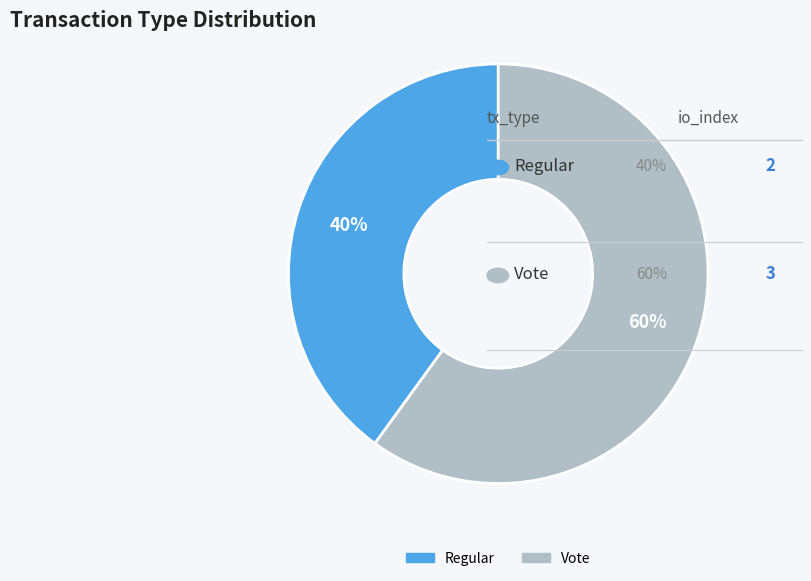

What is the largest slice in the pie chart?

Vote